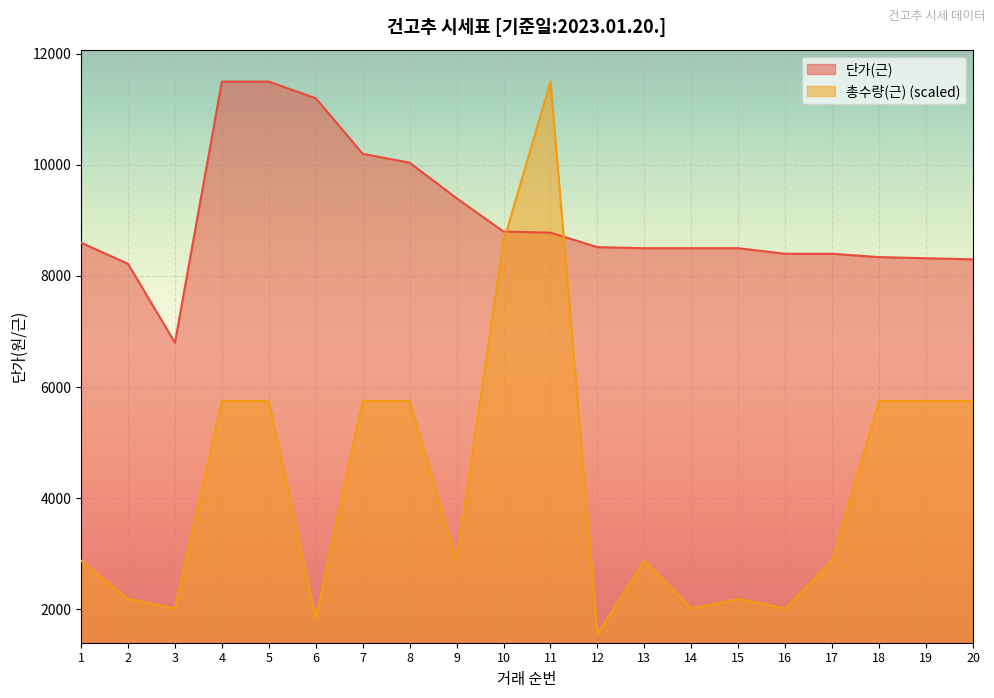

How many intersections are there between 총수량(근) and 단가(근)?

2